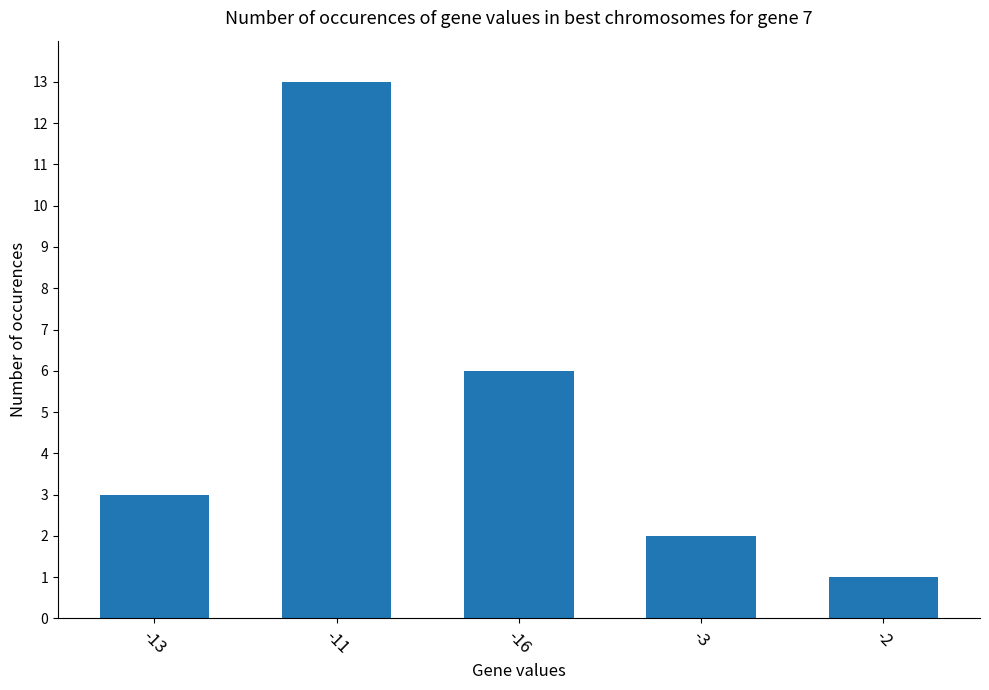

Reading right to left, extract all data points from this chart.

-2=1	-3=2	-16=6	-11=13	-13=3